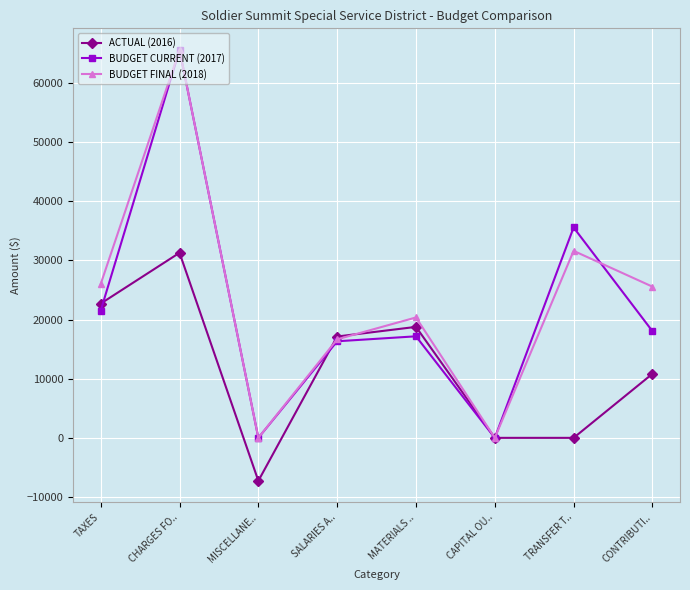

Where is BUDGET CURRENT (2017) nearest to the value 32781?

TRANSFER T..